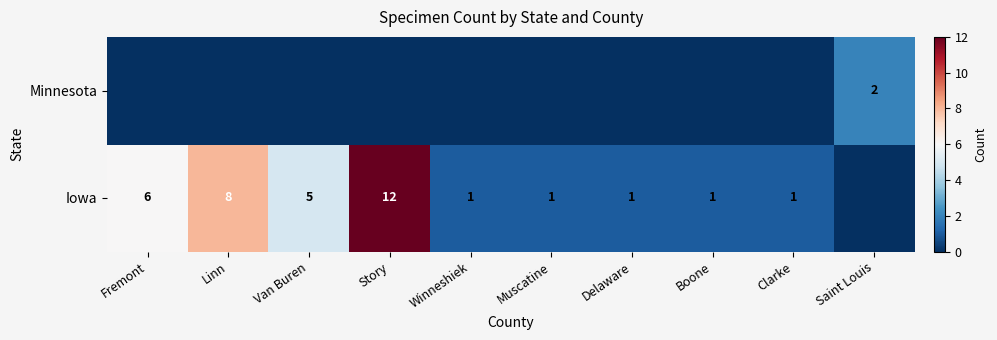

Which has a higher value, Muscatine or Delaware?

Muscatine